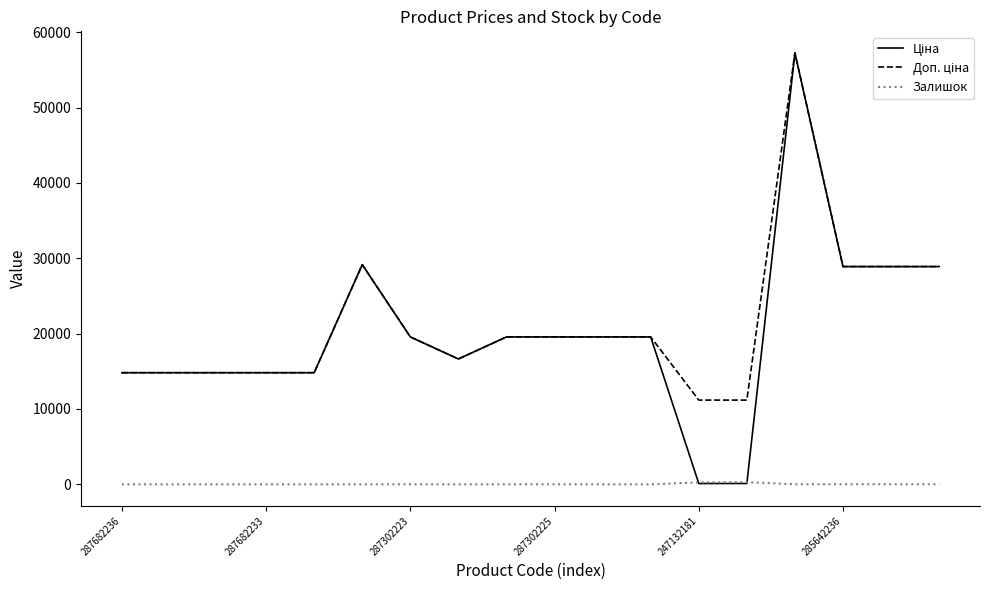

Is this an area chart (filled region under the line)?

No